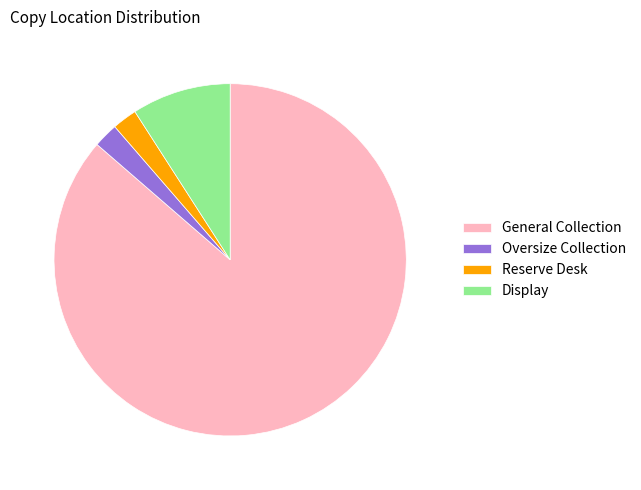

Which has a higher value, Display or Oversize Collection?

Display